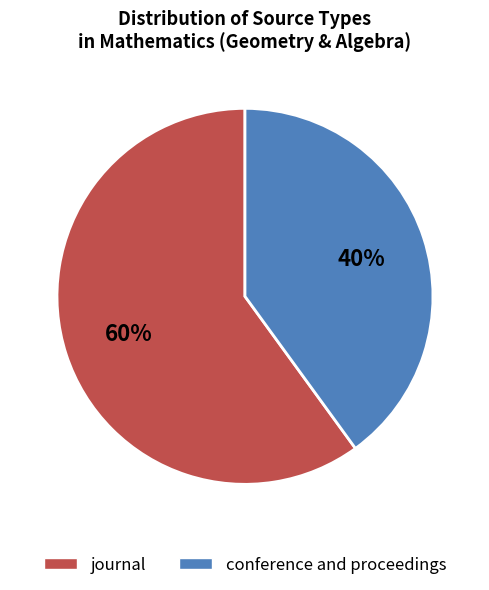

Which has a higher value, journal or conference and proceedings?

journal